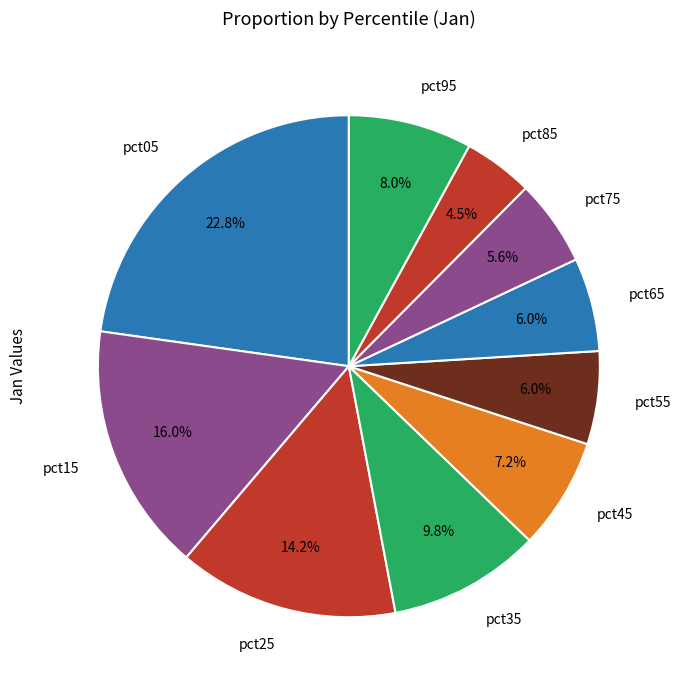

To the nearest percent, what is the average slice percentage?

10%